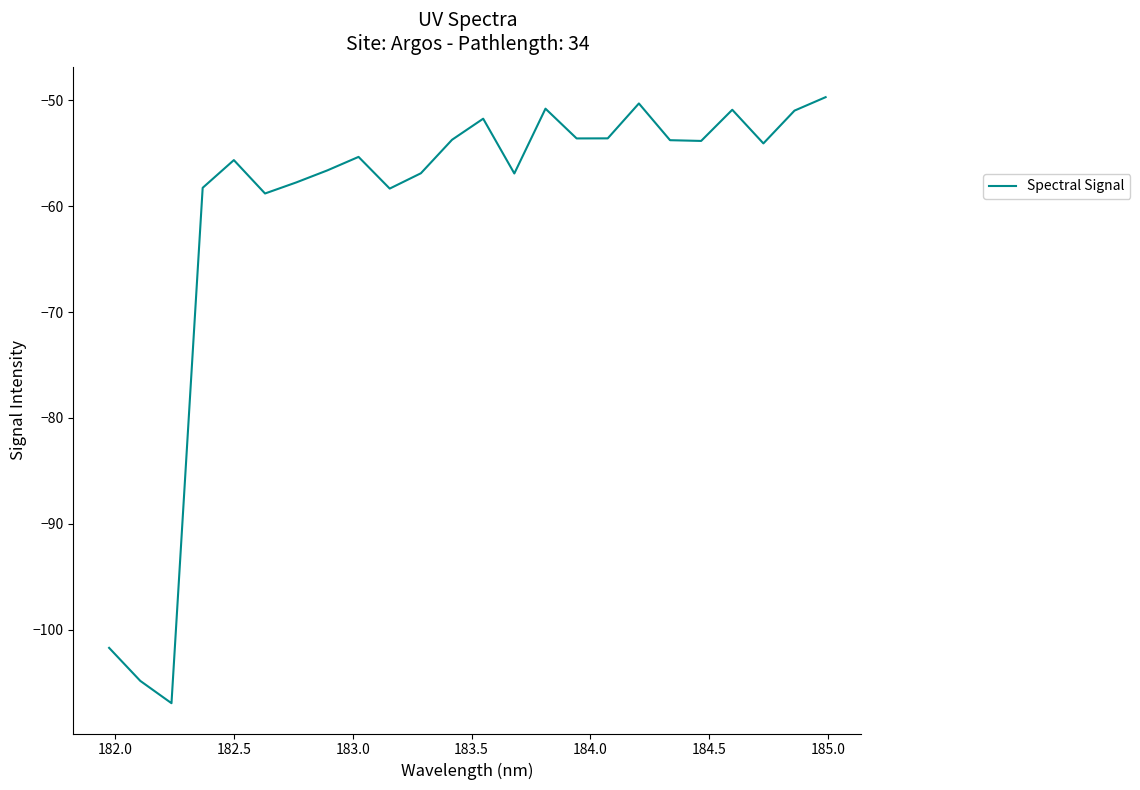

What is the average value?

-60.6